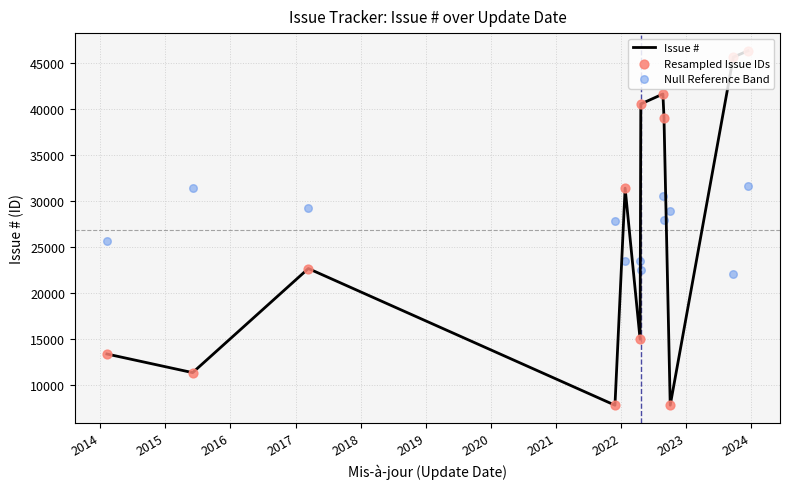

Which series reaches the maximum Y coordinate?

Issue #